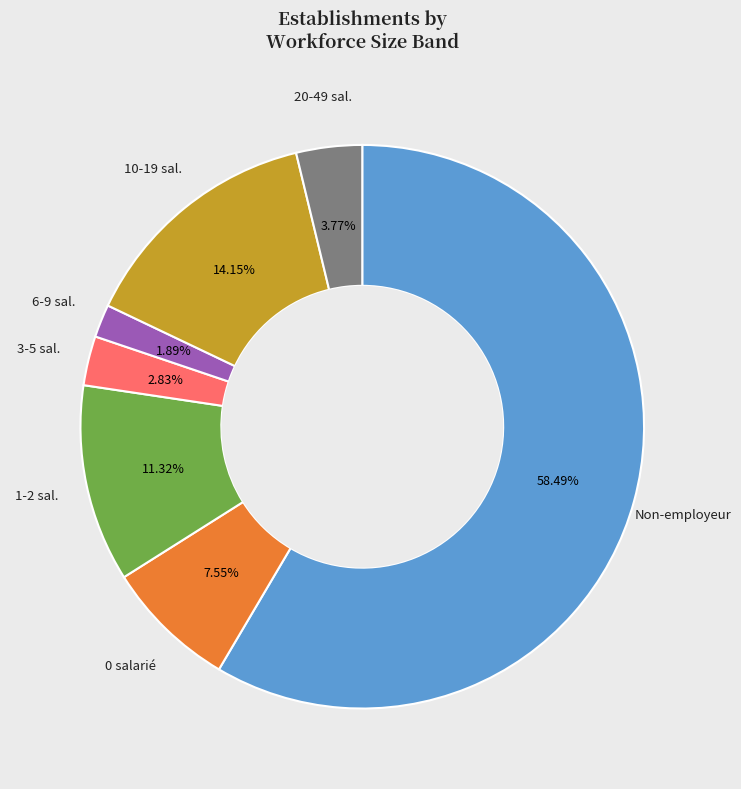

Is there a majority slice in this chart?

Yes